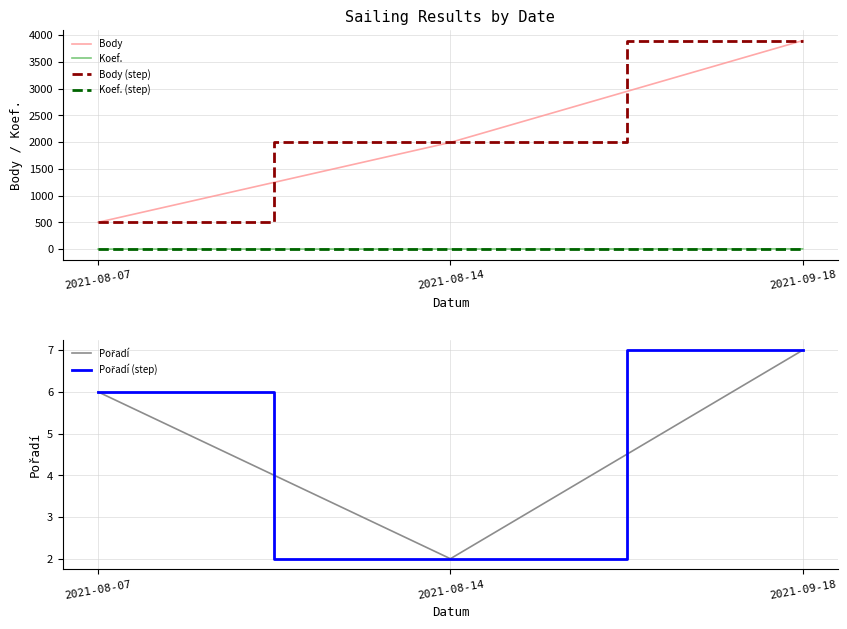

How many Koef. values are between 3 and 7?

3